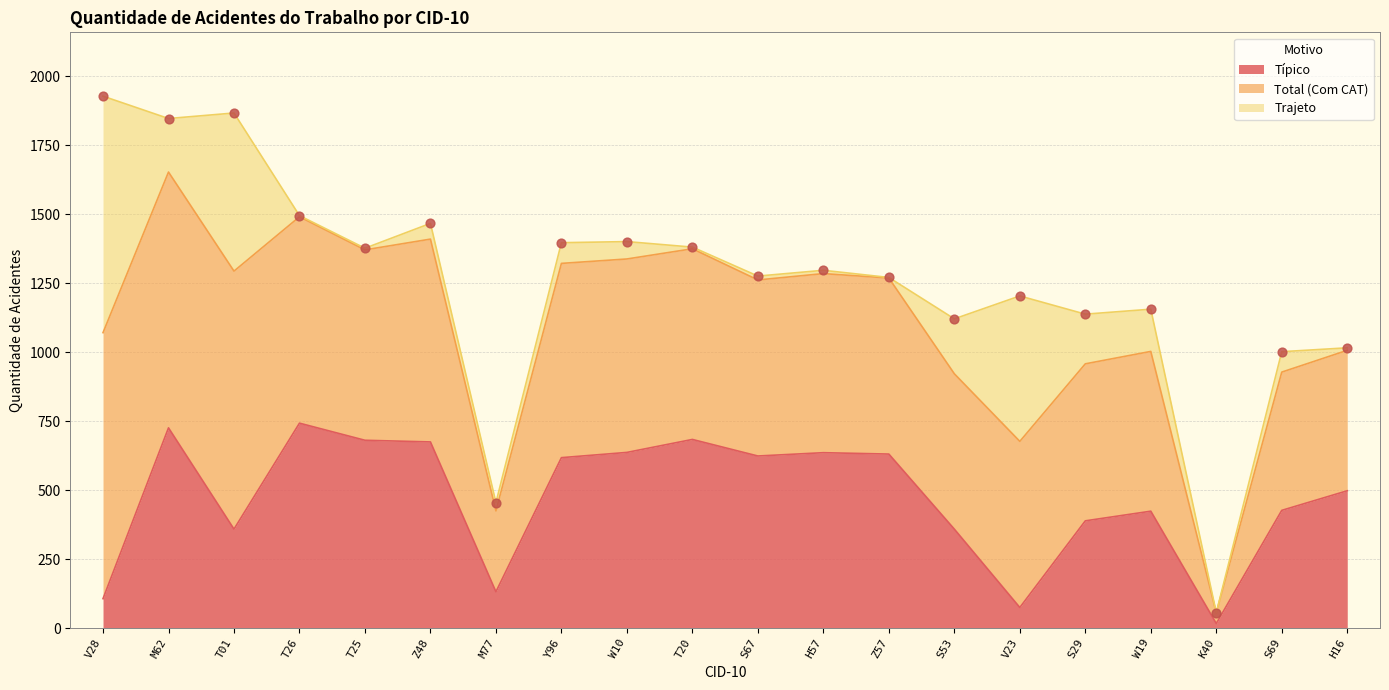

Which series contains the highest Y value?

Total (Com CAT)